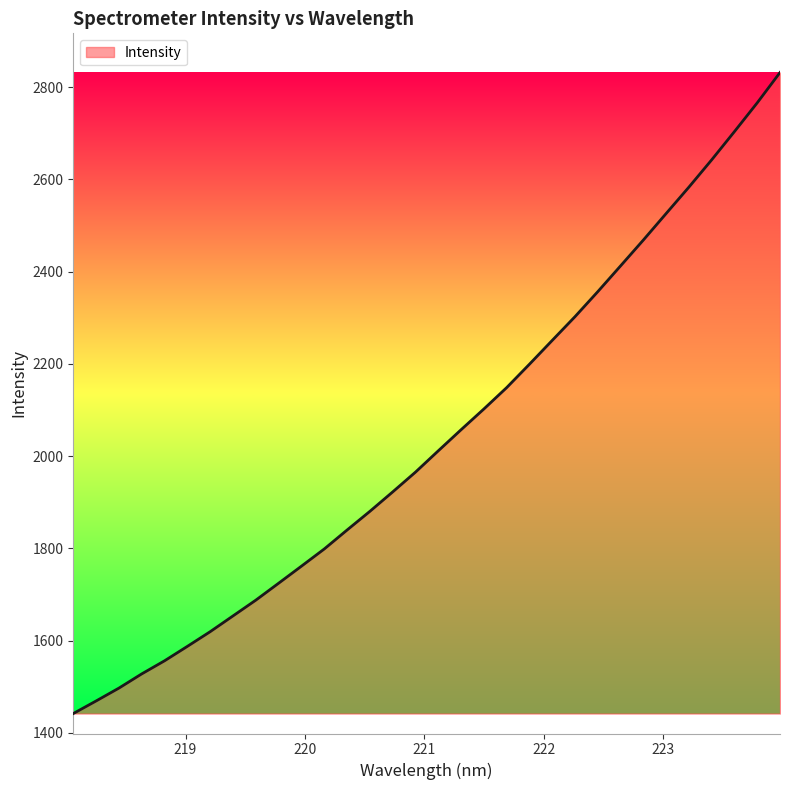

What is the greatest value displayed?

2831.4